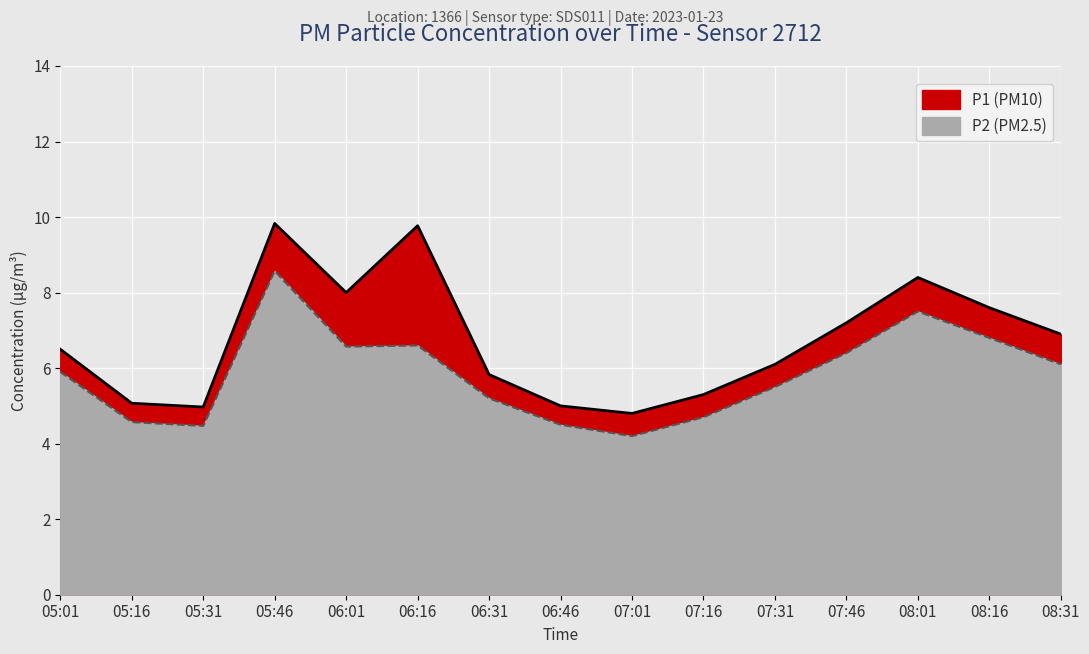

In P2, how many points are higher than both neighbors (excluding endpoints)?

3